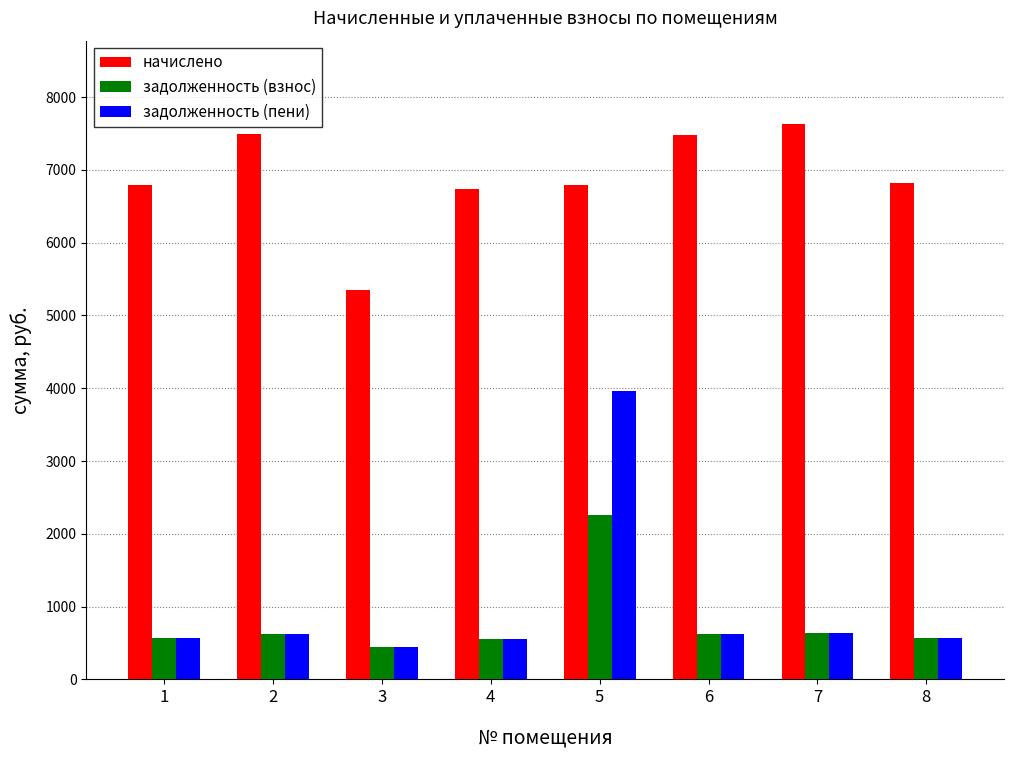

What is the minimum value shown in the chart?

446.0